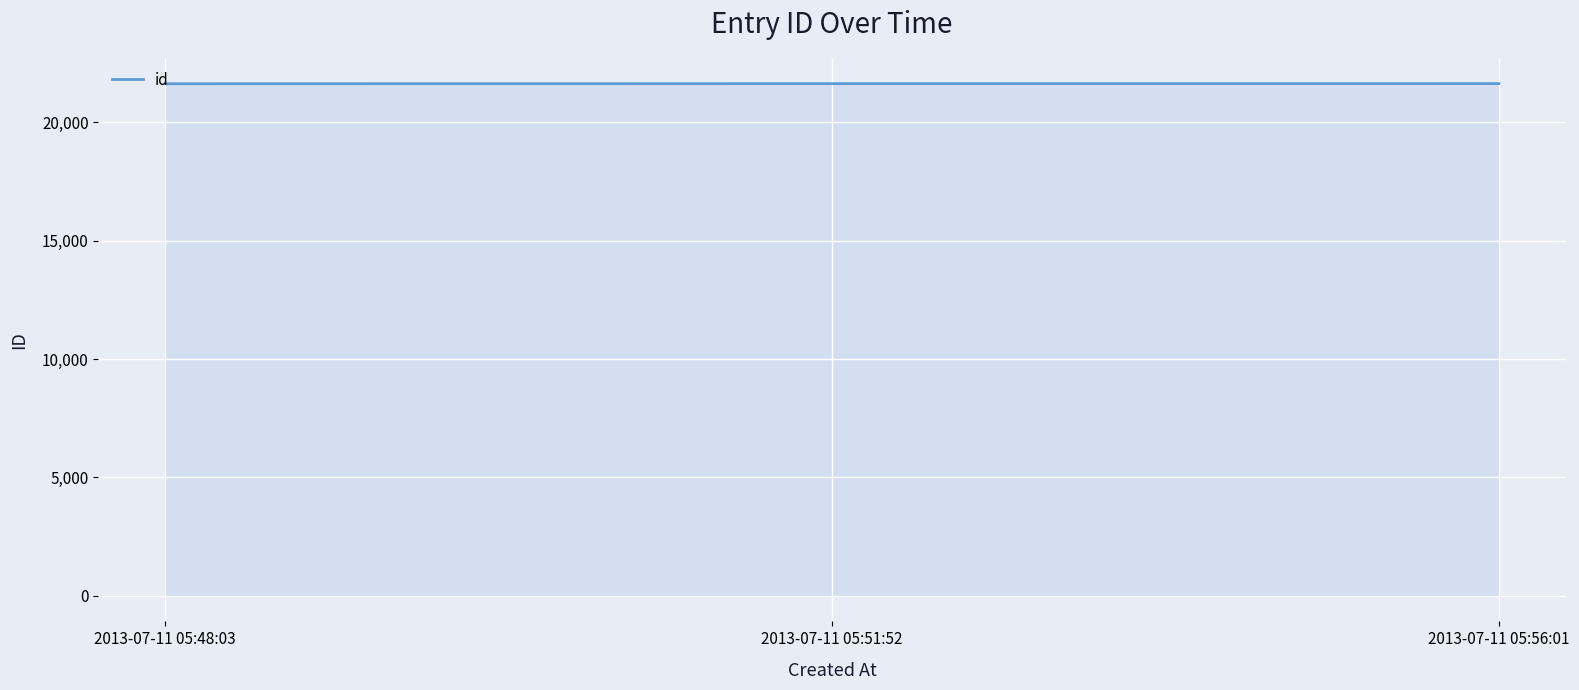

True or false: the data shows 21632 at 2013-07-11 05:48:03.

True